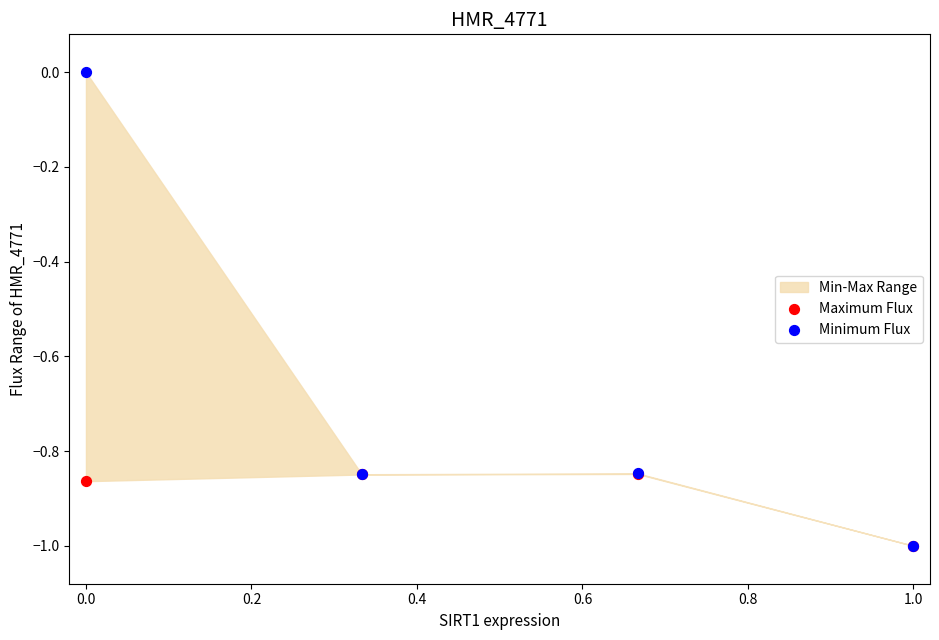

Which series reaches the maximum Y coordinate?

Minimum Flux